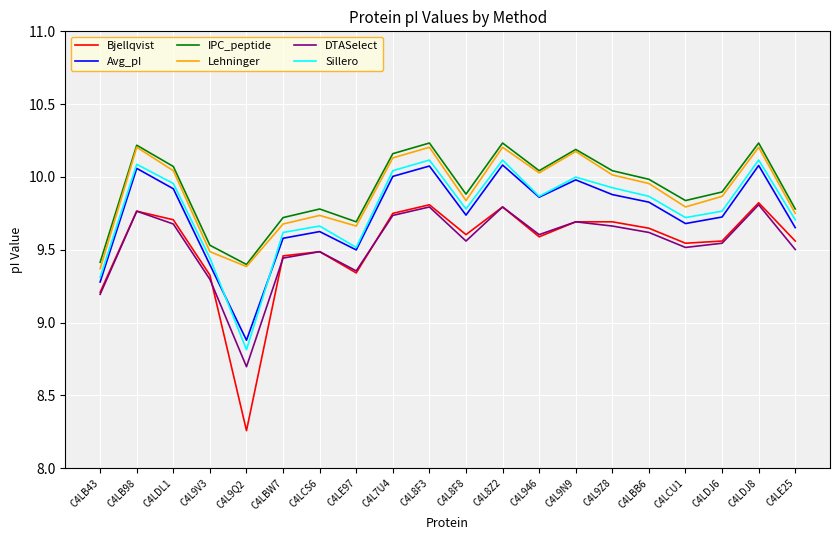

True or false: IPC_peptide has a value of 6.4 at C4LDL1.

False